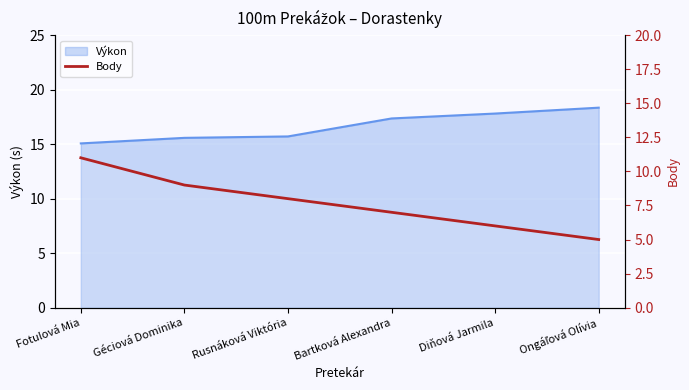

Reading left to right, extract all data points from this chart.

Fotulová Mia=11	Géciová Dominika=9	Rusnáková Viktória=8	Bartková Alexandra=7	Diňová Jarmila=6	Ongáľová Olívia=5